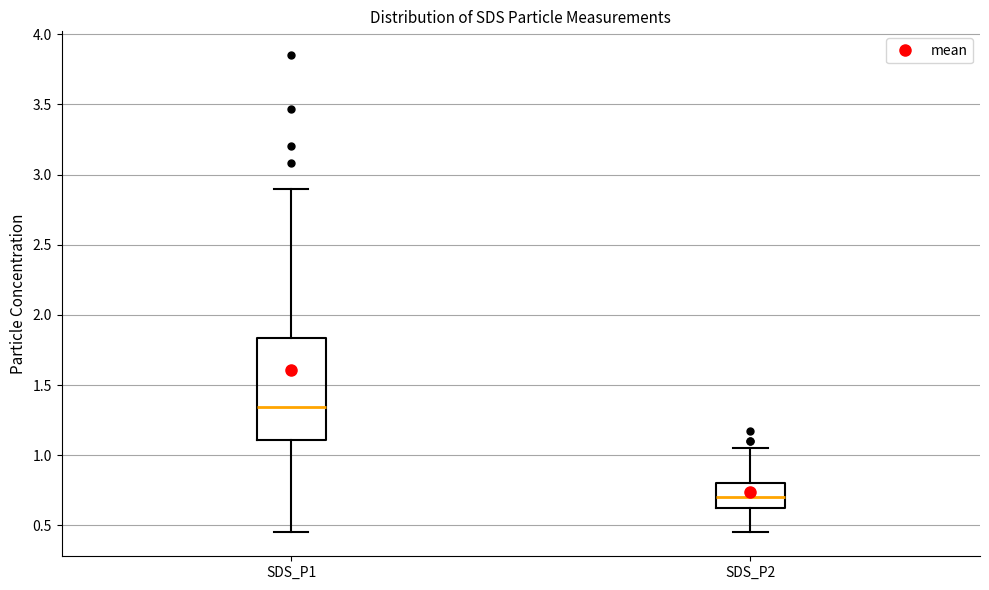

Which box's median line is the highest?

SDS_P1